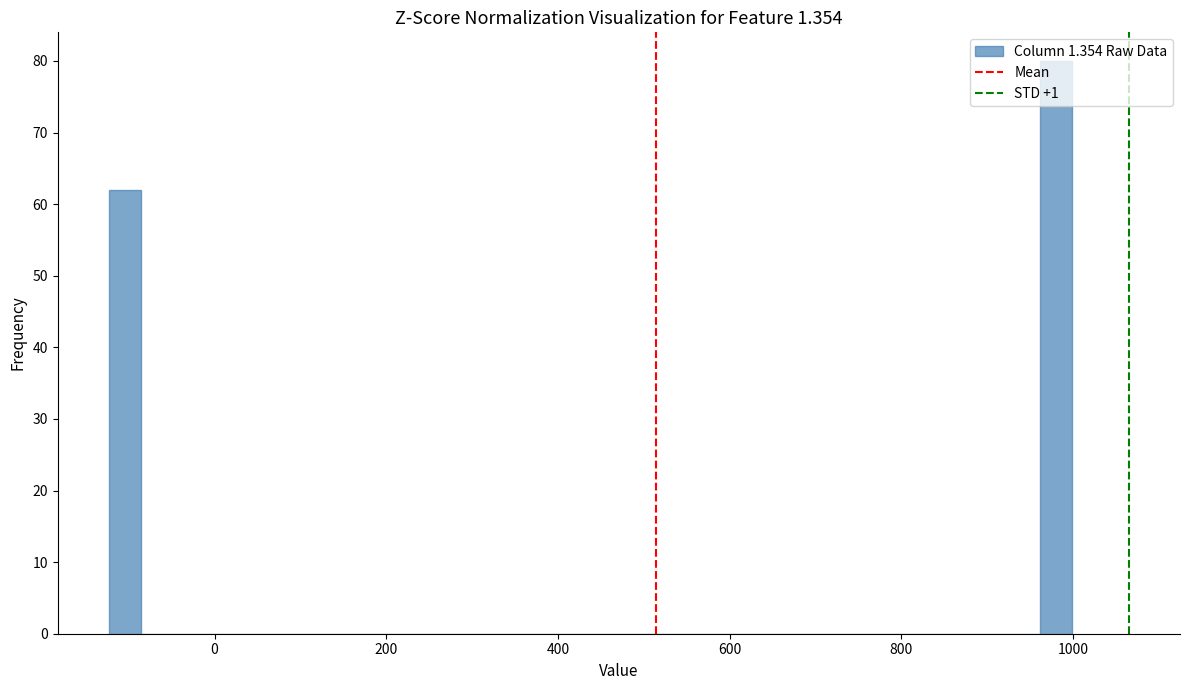

Read against the x-axis, roughly where is the centre of the tallest bar?

980